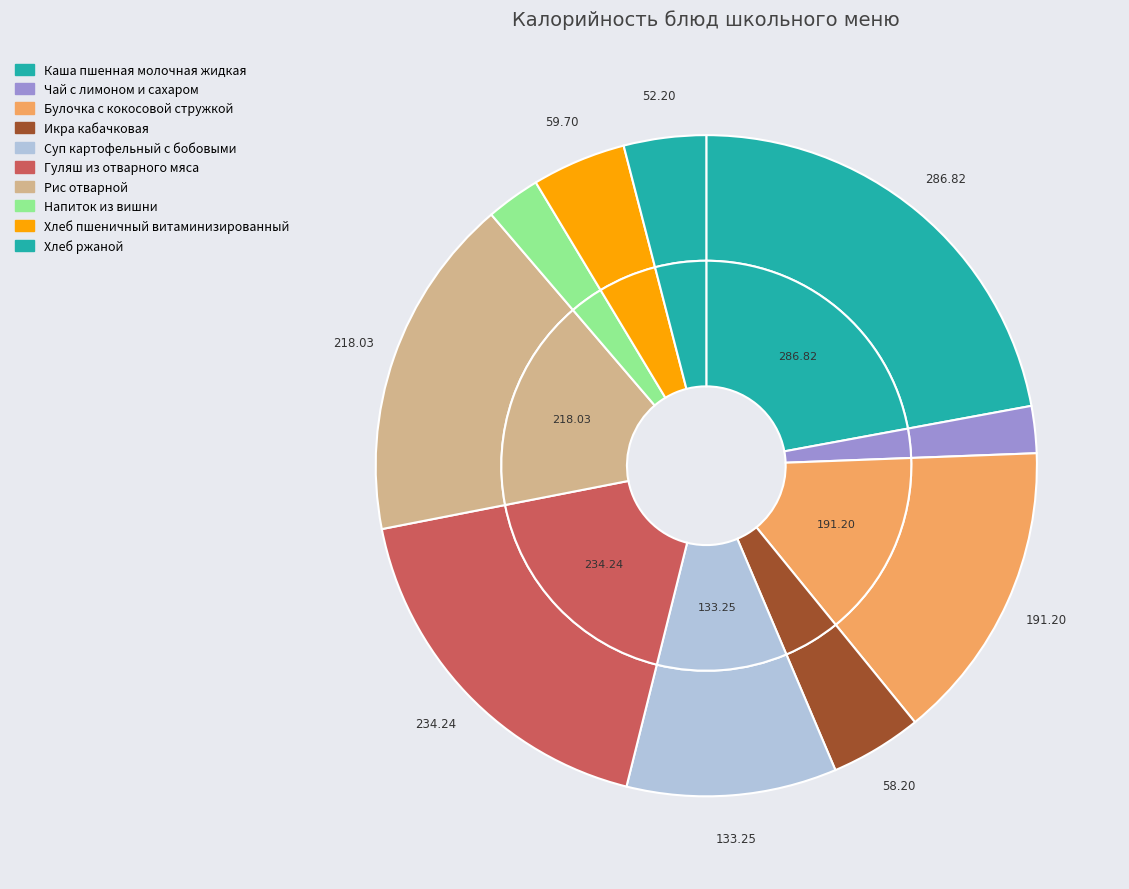

To the nearest percent, what is the combined percentage of Гуляш из отварного мяса and Напиток из вишни?

21%